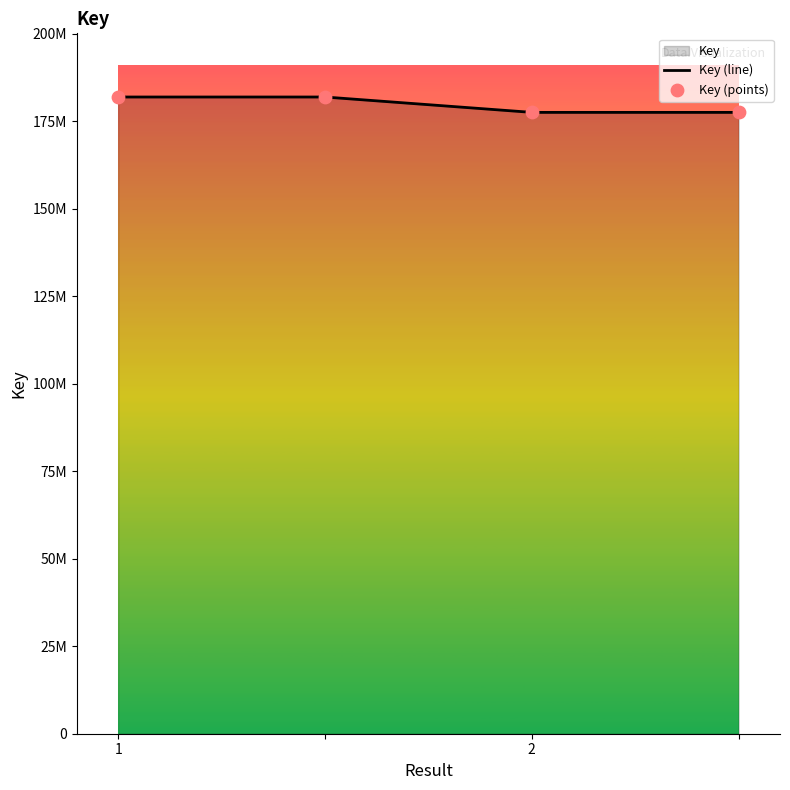

At how many categories does at least one series exceed 180137892?

2